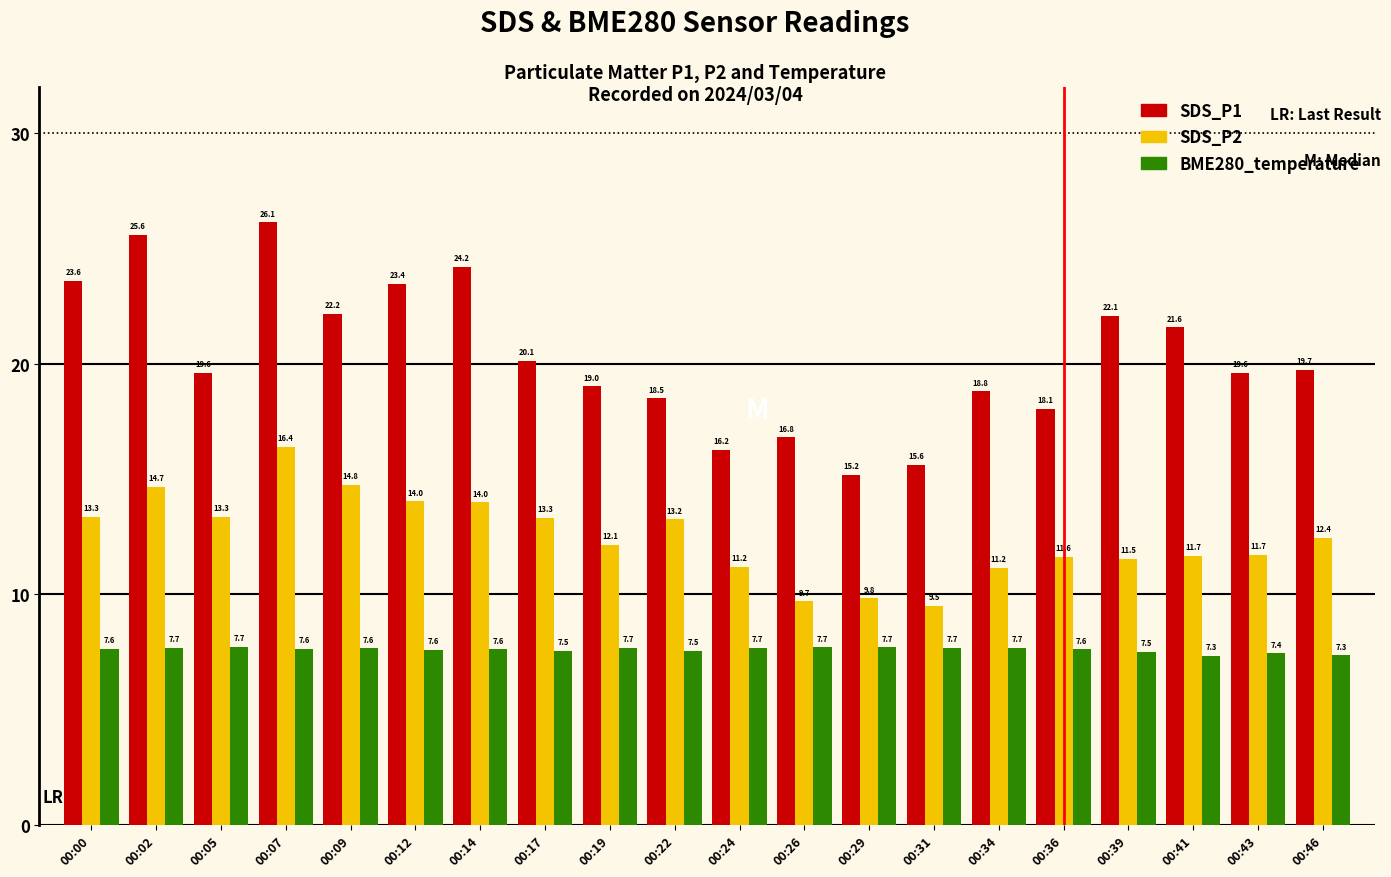

What is the value of the SDS_P2 bar at the 8th from the left?

13.3